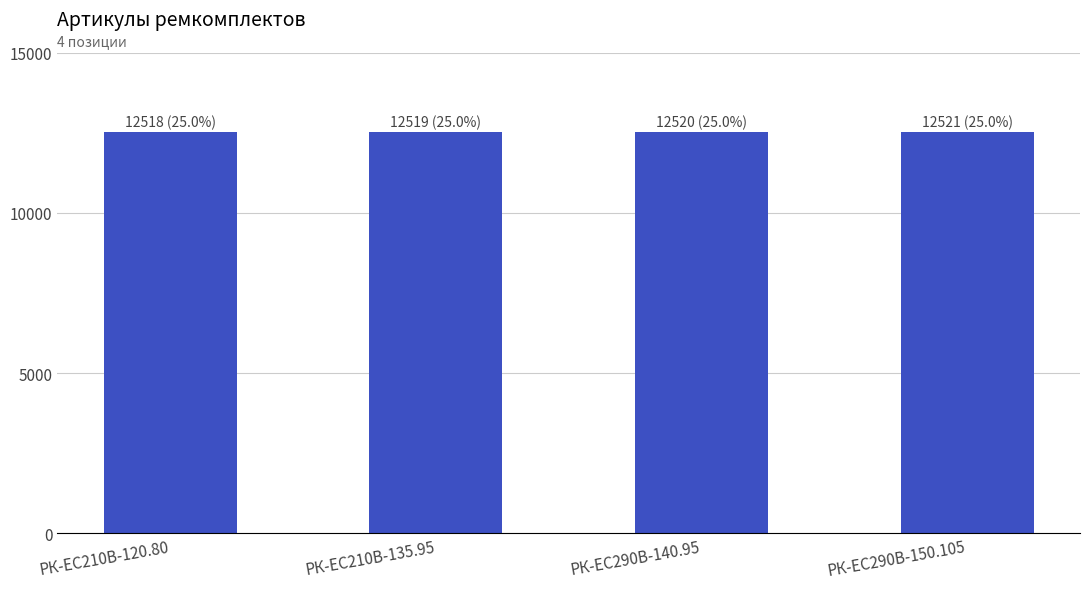

Is it true that the value at РК-ЕС290В-150.105 is 21714?

False